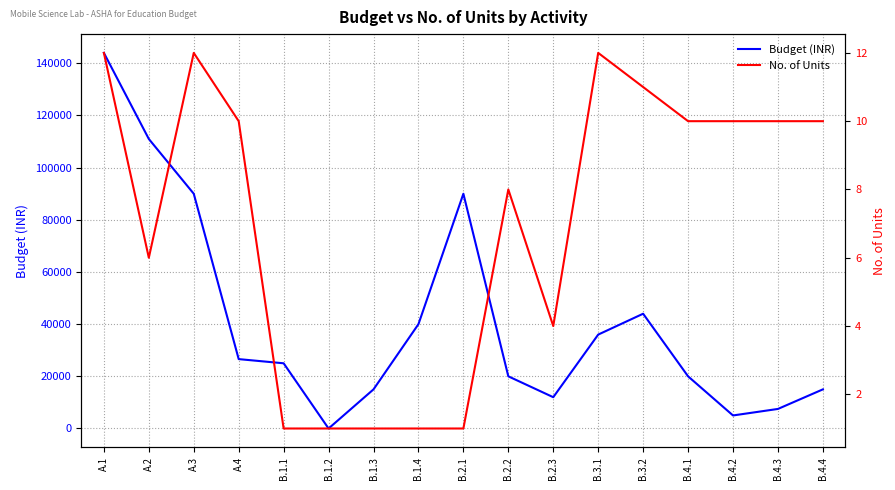

What is the spread (max minus min) of values at B.2.1?

89999